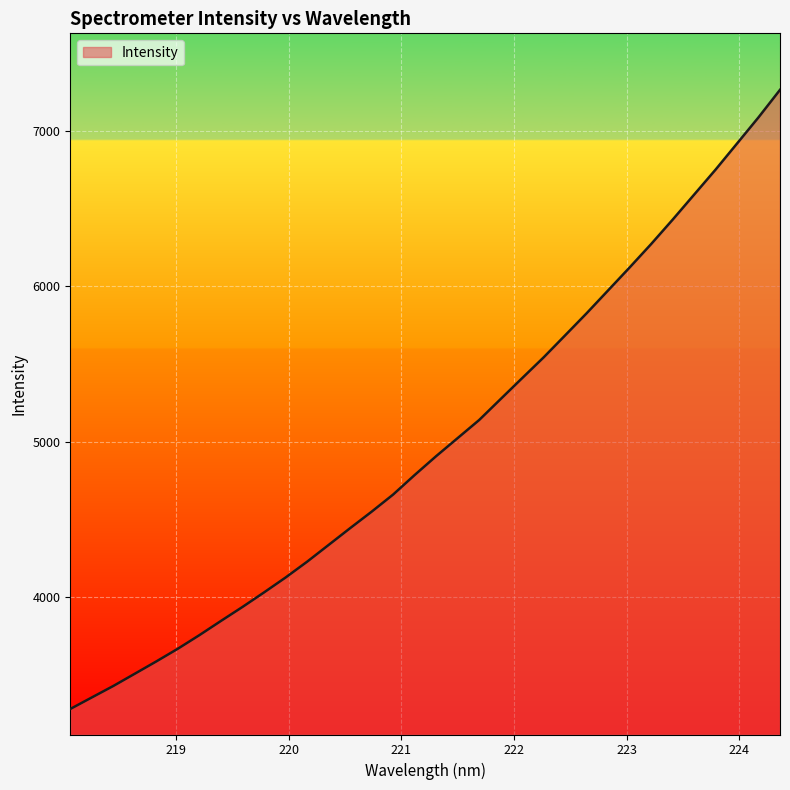

How many lines are shown in the chart?

1